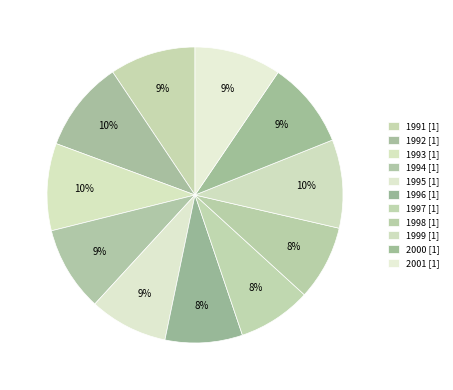

Rank the categories by value from lowest to highest.

1997, 1998, 1996, 1995, 1994, 1991, 2000, 2001, 1993, 1999, 1992